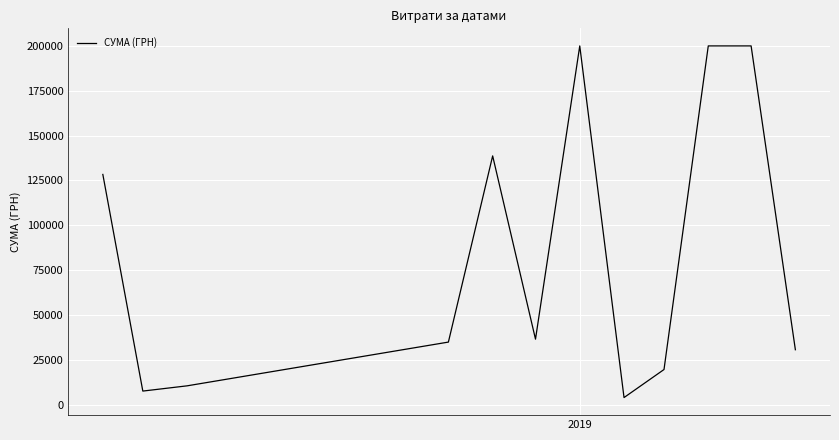

Reading right to left, list all the values displayed in this chart.

30648.0	200000.0	200000.0	19620.2	3991.8	200000.0	36538.3	138697.4	34912.0	10523.9	7605.4	128360.0